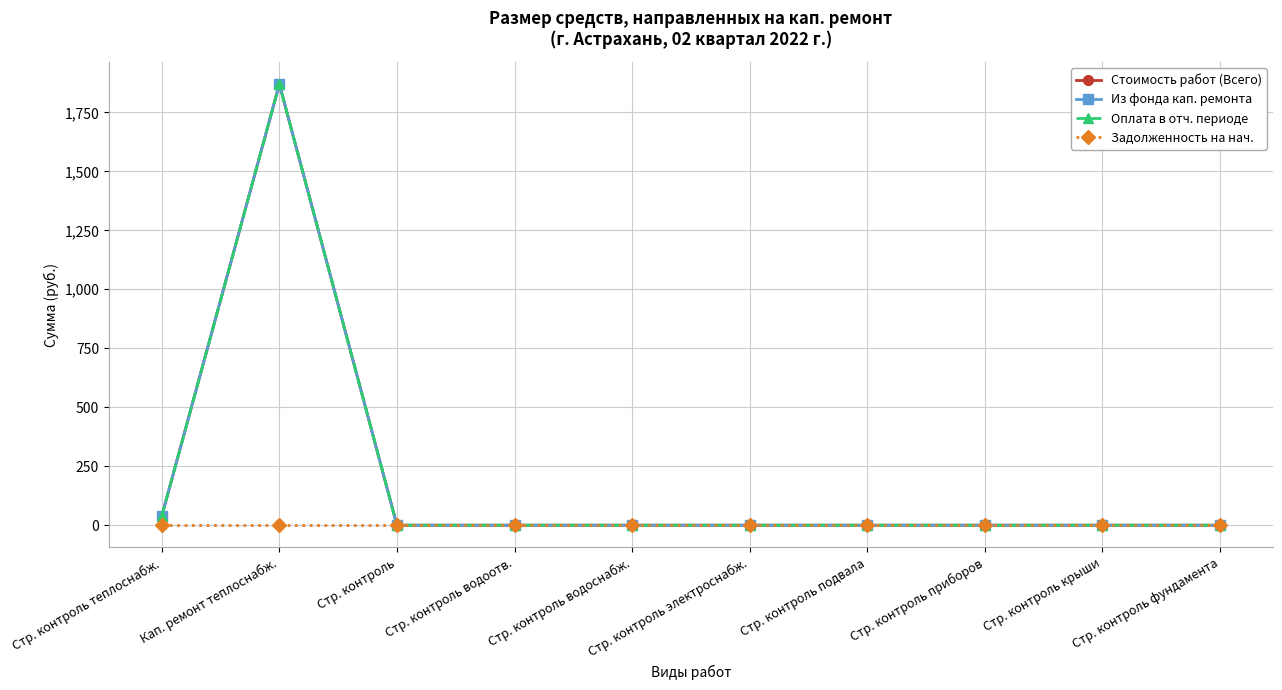

How many lines are shown in the chart?

4